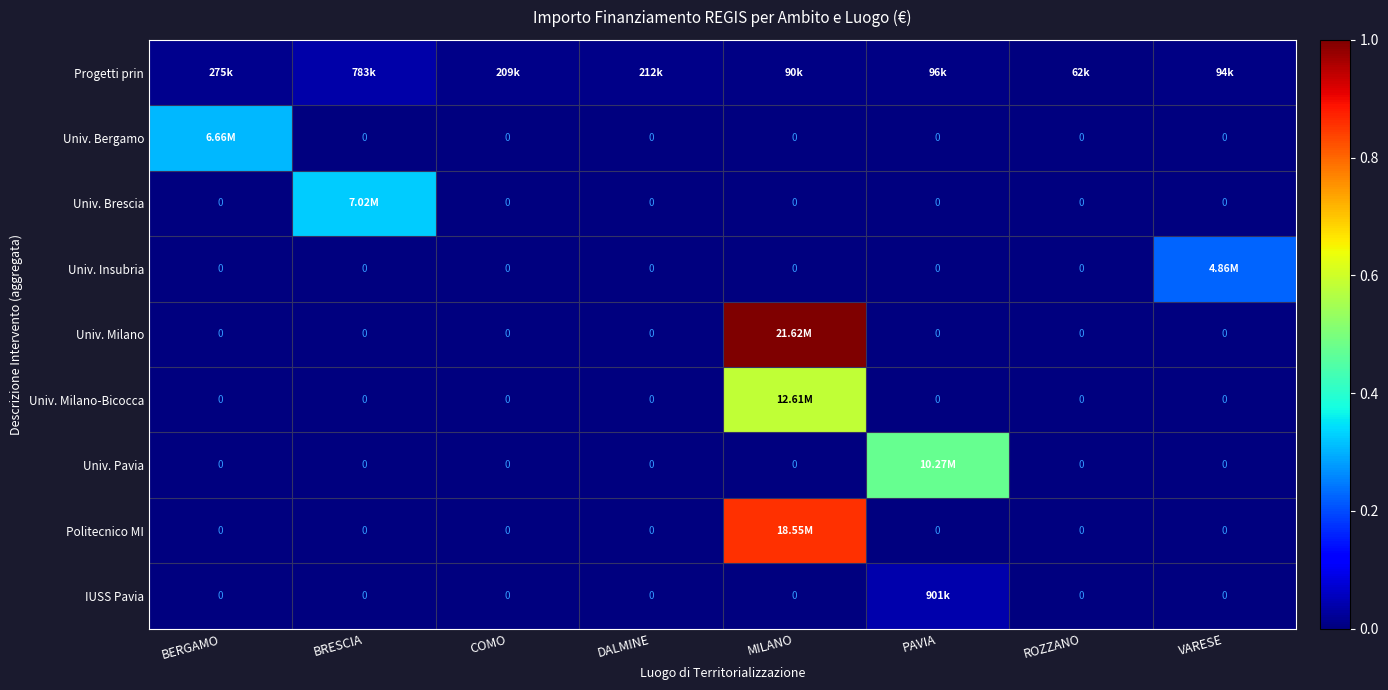

List the labels in order of Univ. Milano value, smallest first.

BERGAMO, BRESCIA, COMO, DALMINE, PAVIA, ROZZANO, VARESE, MILANO